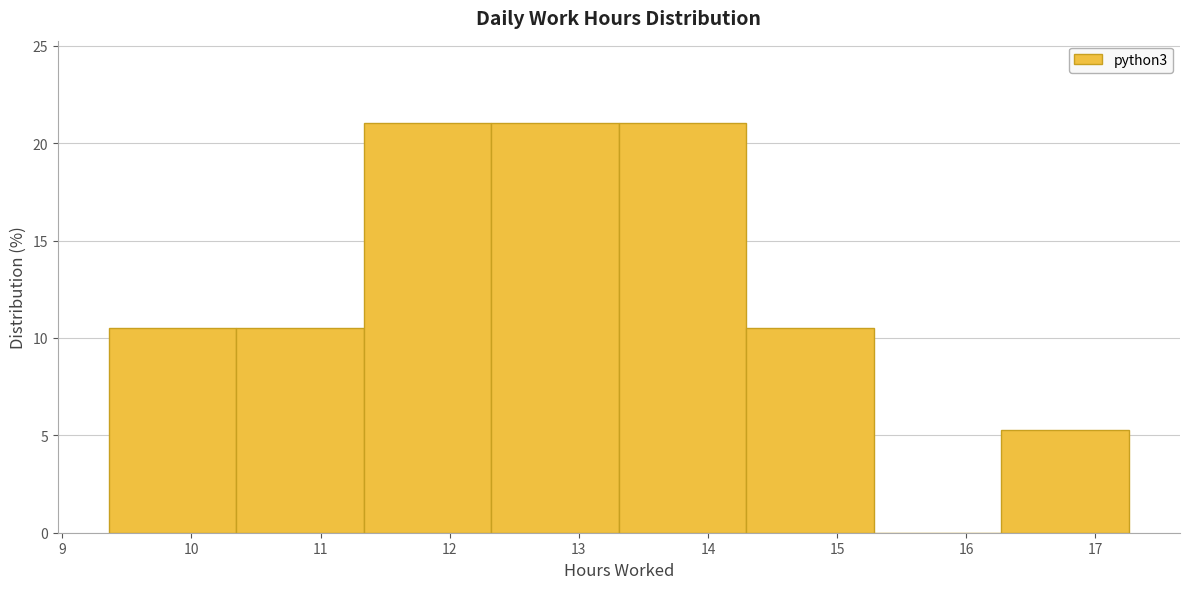

What is the height of the bar covering 11.3 to 12.3 on the x-axis? Neither the bar edges nor the heights are printed on the chart, so give them approximately, as read against the axes.

21.0